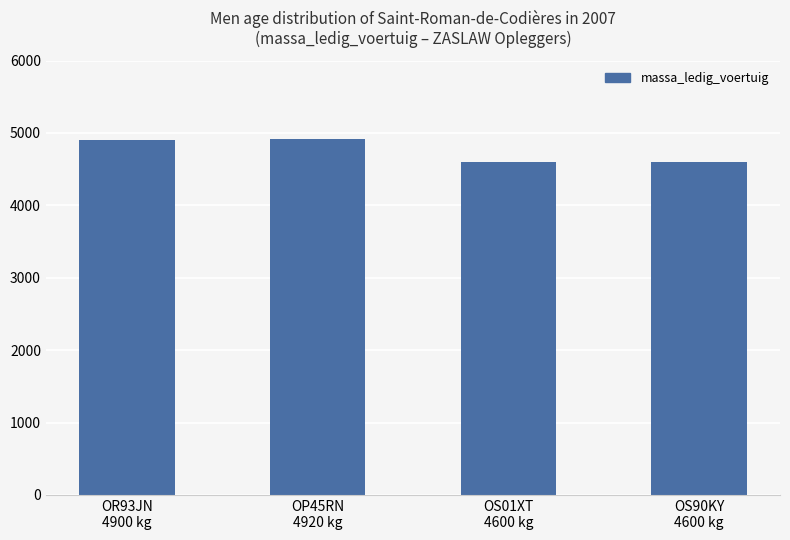

Is it true that the value at OR93JN
4900 kg is 8022?

False